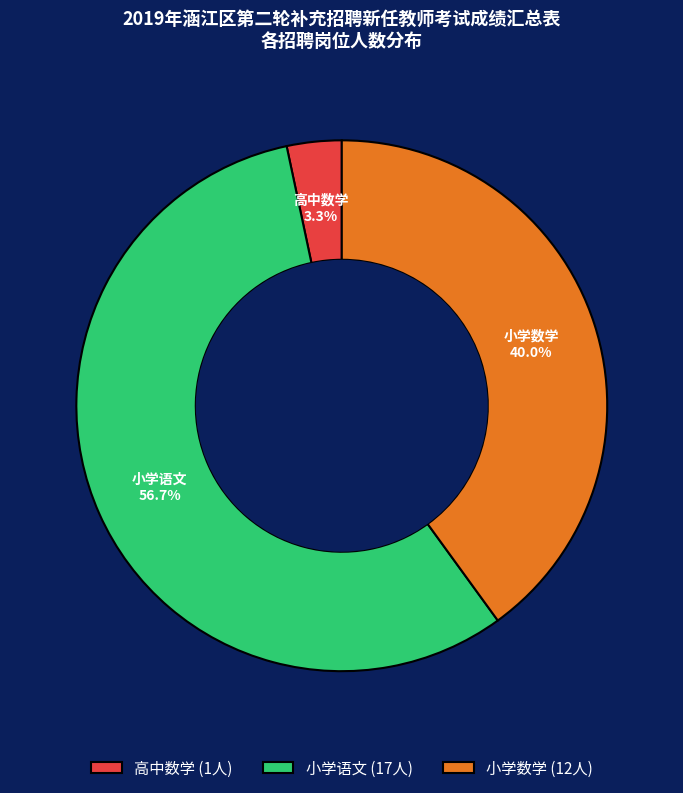

To the nearest percent, what is the difference between the largest and smallest slice percentages?

53%